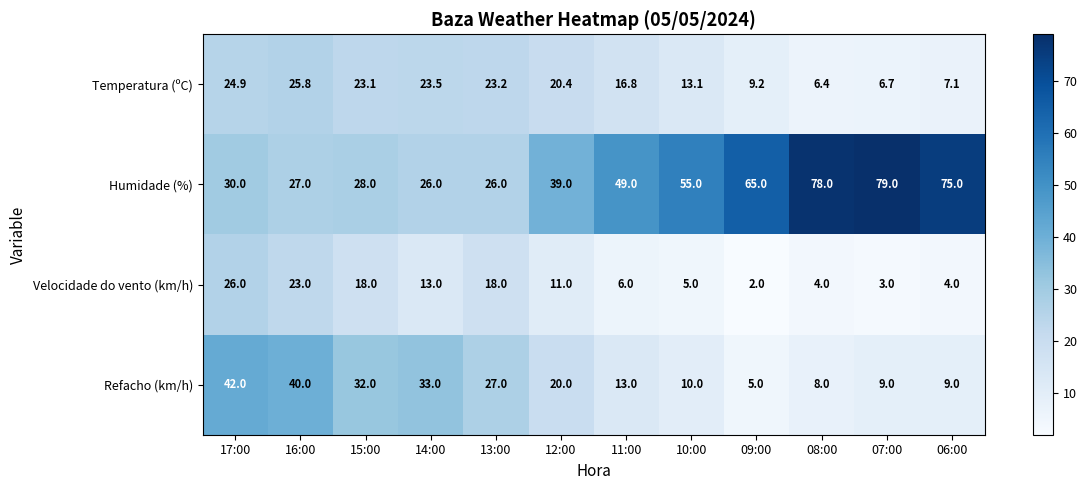

What is the difference between the second highest and minimum values in the Velocidade do vento (km/h) series?

21.0